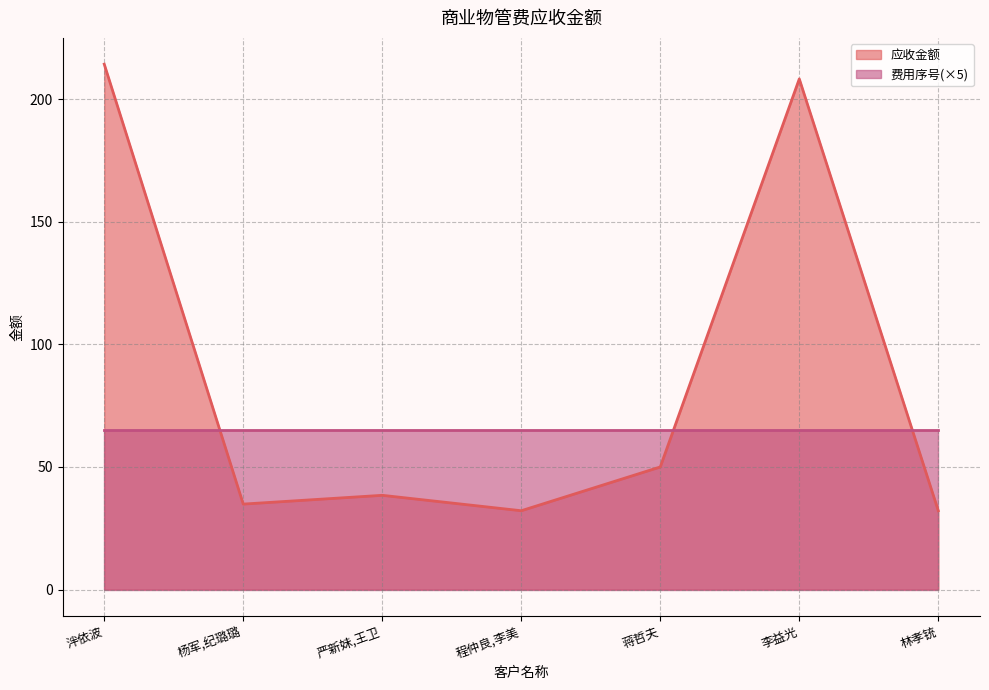

What is the ratio of the value at 程仲良,李美 to the value at 李益光?

0.2